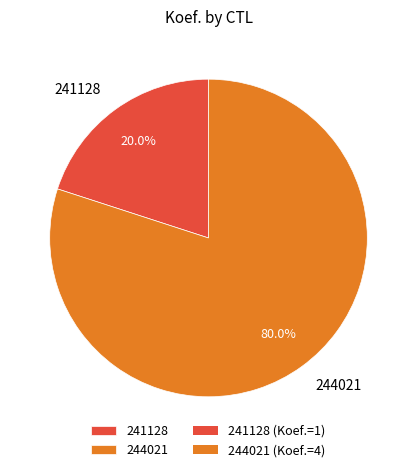

Which slice is the smallest?

241128